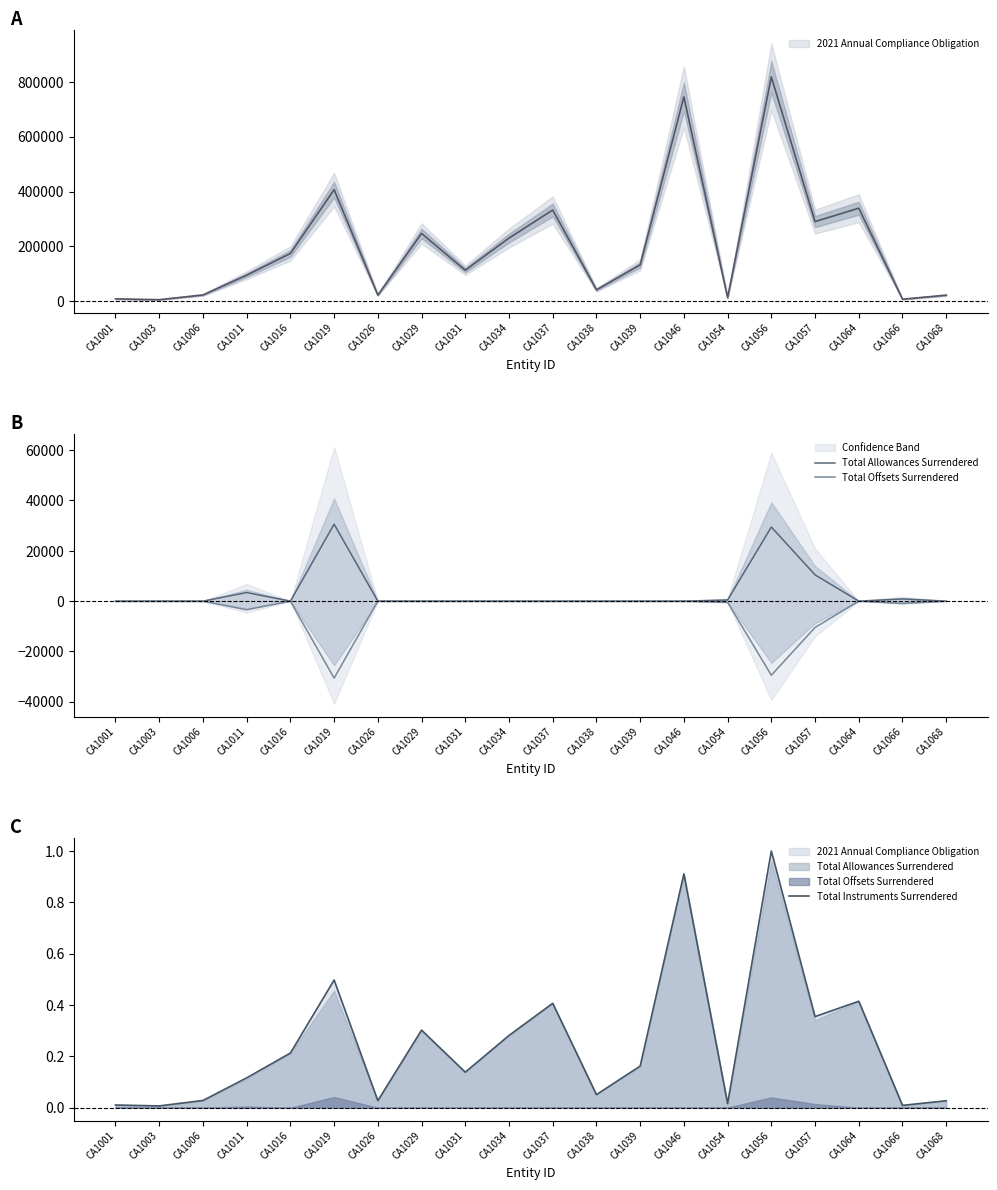

What is the sum of all Total Allowances Surrendered values?

75294.9